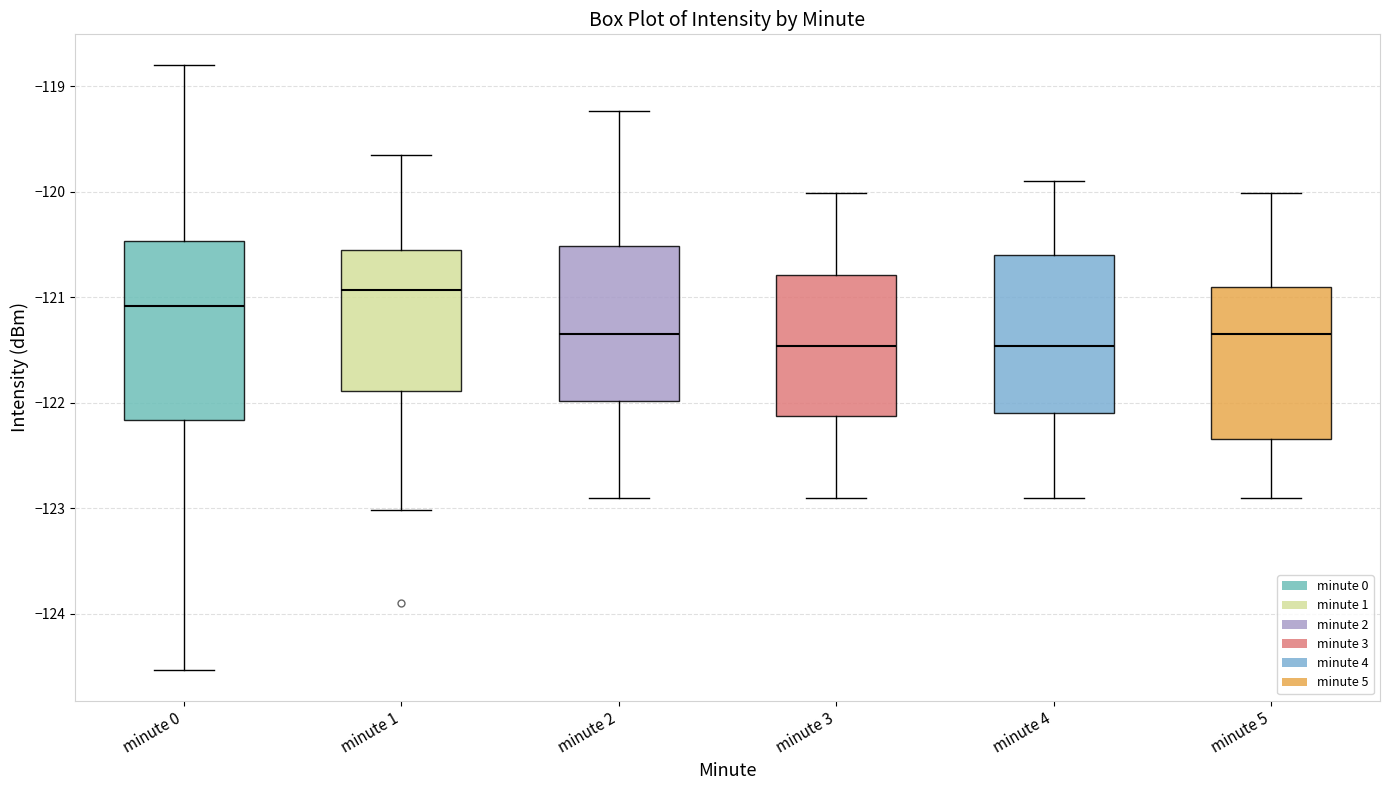

Reading left to right, read every box against the y-axis: the position of its median line, the range the box covers, and the ends of its whiskers. The values are not printed on the chart, so give them approximately, as read against the axis.

minute 0: median -121.1, box -122.2 to -120.5, whiskers -124.5 to -118.8
minute 1: median -120.9, box -121.9 to -120.5, whiskers -123.0 to -119.7
minute 2: median -121.3, box -122.0 to -120.5, whiskers -122.9 to -119.2
minute 3: median -121.5, box -122.1 to -120.8, whiskers -122.9 to -120.0
minute 4: median -121.5, box -122.1 to -120.6, whiskers -122.9 to -119.9
minute 5: median -121.3, box -122.3 to -120.9, whiskers -122.9 to -120.0